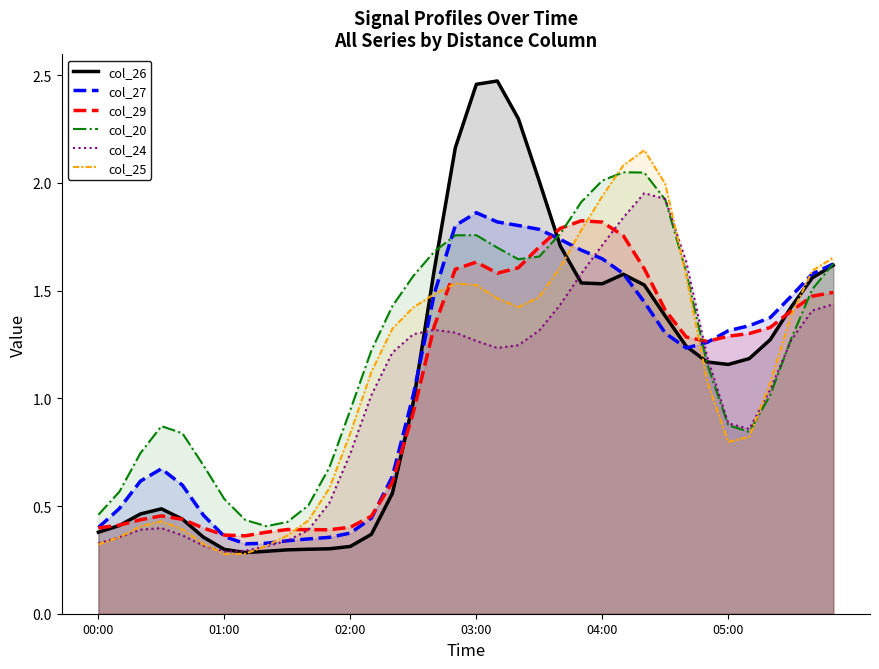

Which series has the largest range (max minus min)?

col_26